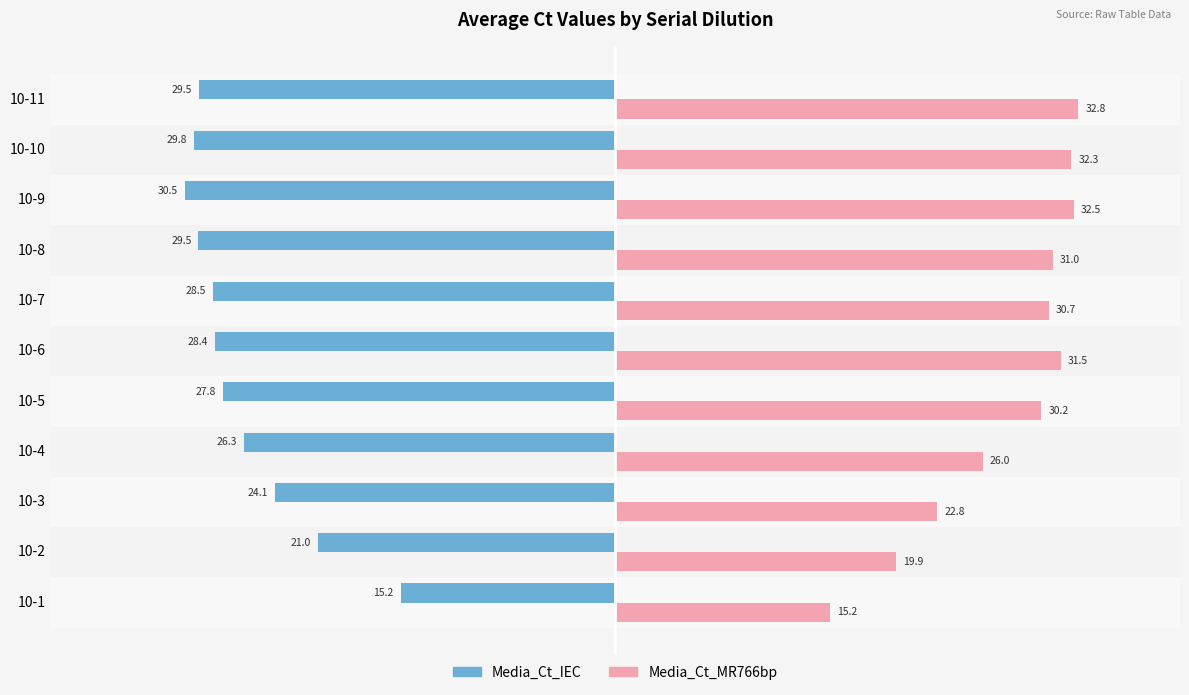

At how many categories does at least one series exceed 15?

11